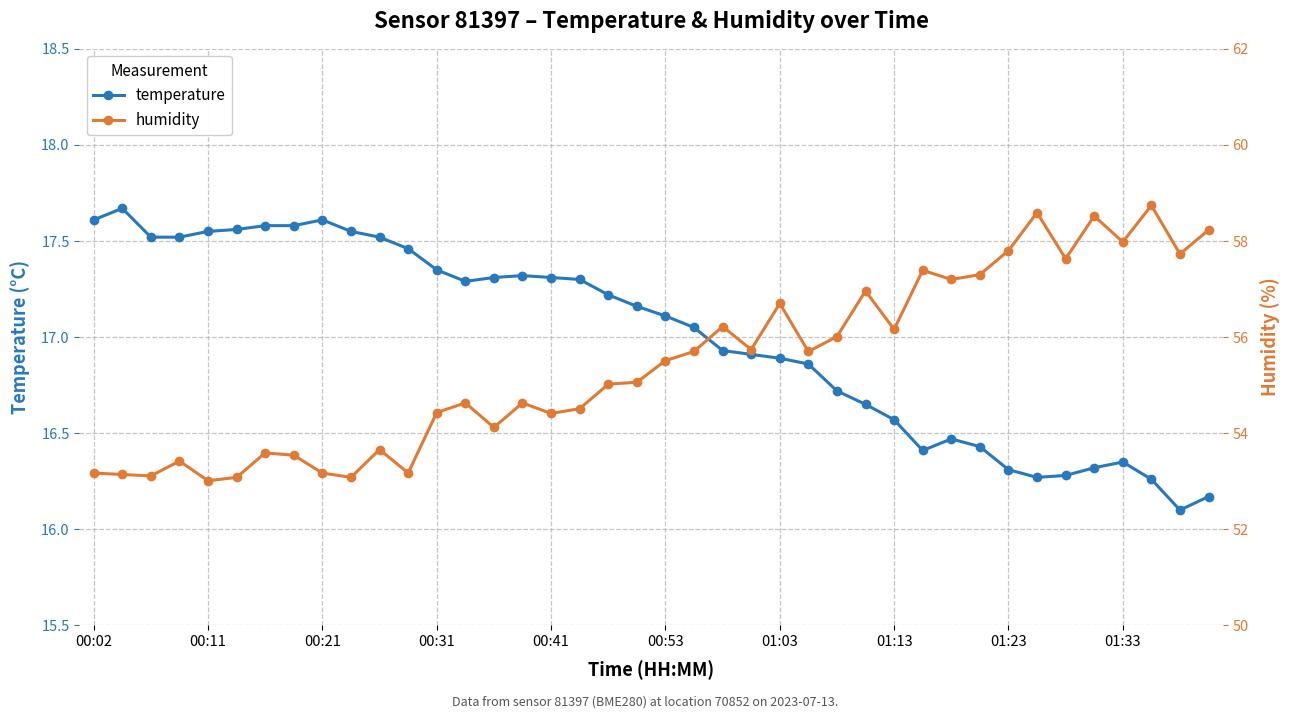

True or false: temperature has more than 1 points higher than both neighbors.

True